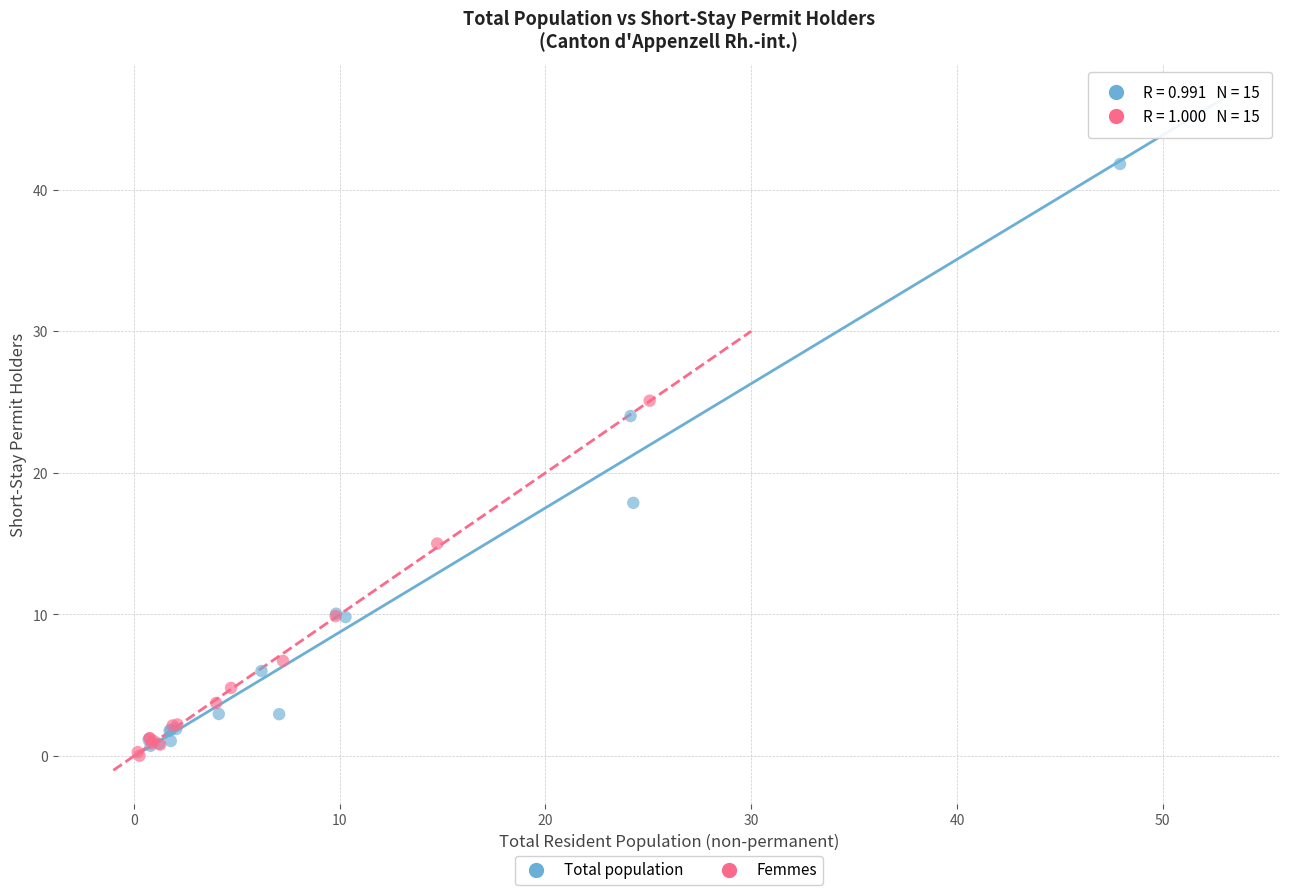

Which series contains the highest Y value?

Total population